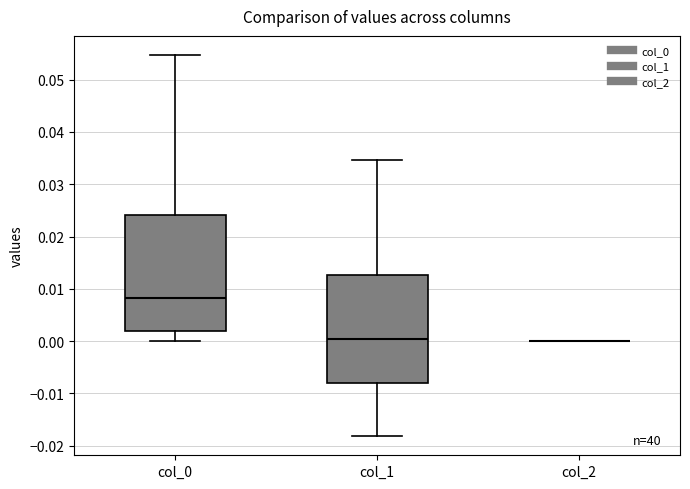

Where does the upper whisker of the box for col_1 end on the y-axis? The values are not printed on the chart, so give them approximately, as read against the axis.

0.035